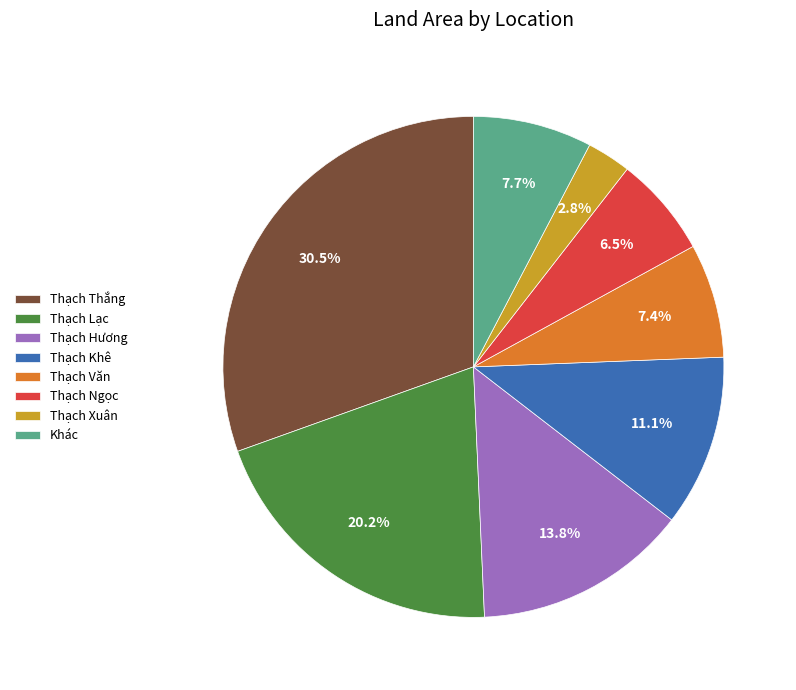

What is the ratio of the value at Thạch Khê to the value at Thạch Thắng?

0.4